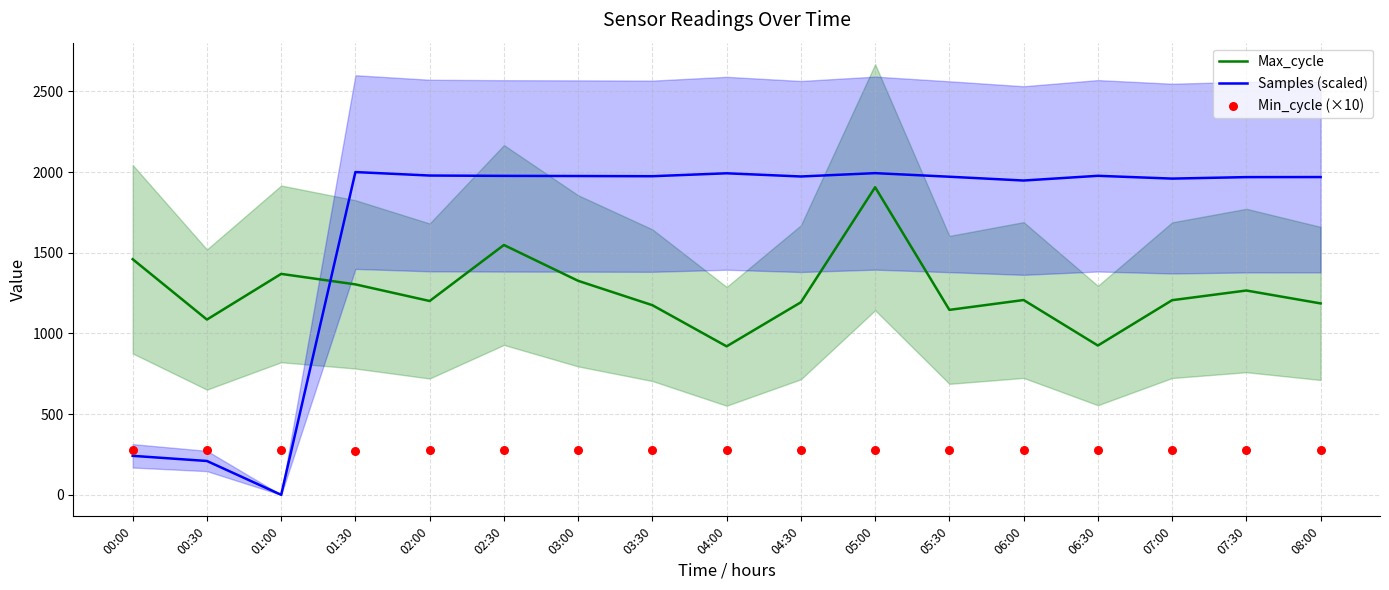

Which series reaches the minimum Y coordinate?

Samples (scaled)